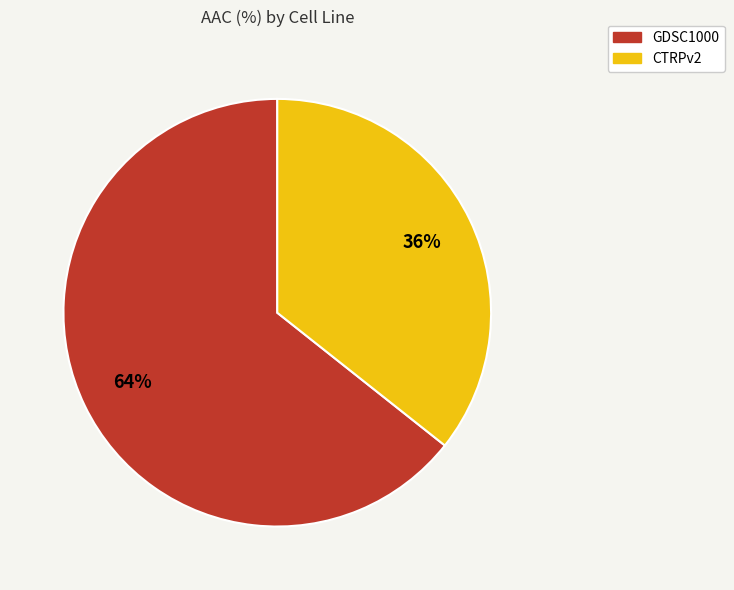

Count the number of slices in the pie.

2